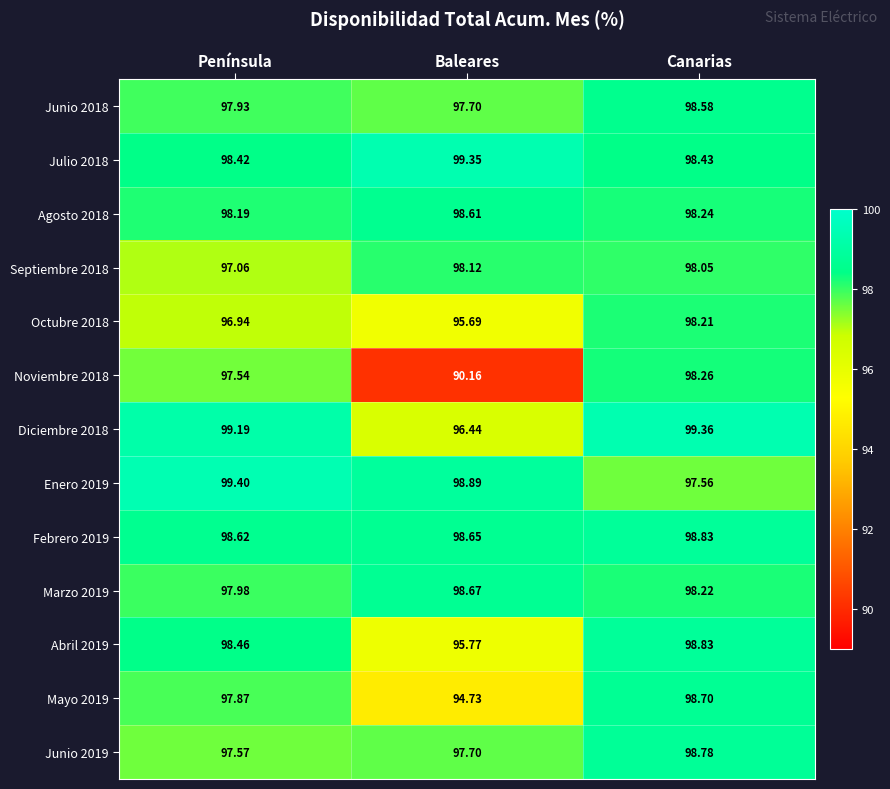

Which category has the lowest value across all series?

Baleares